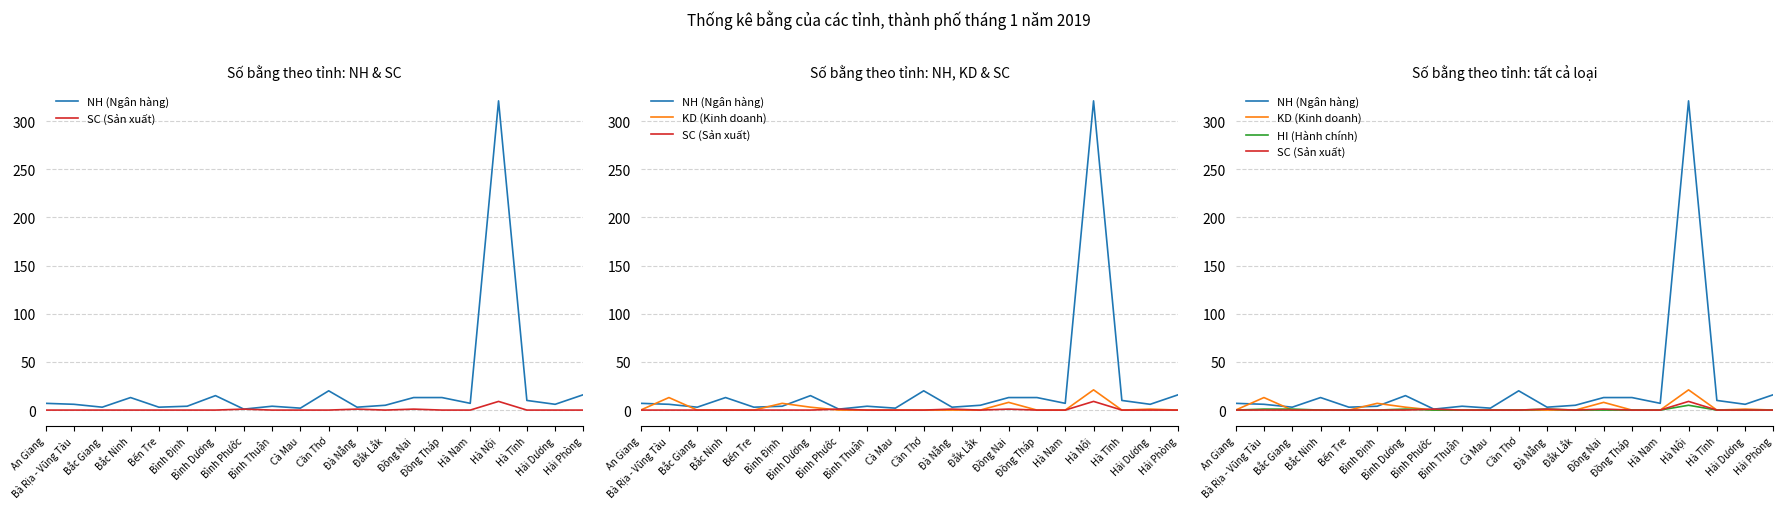

True or false: NH (Ngân hàng) has a value of 18 at Đồng Tháp.

False